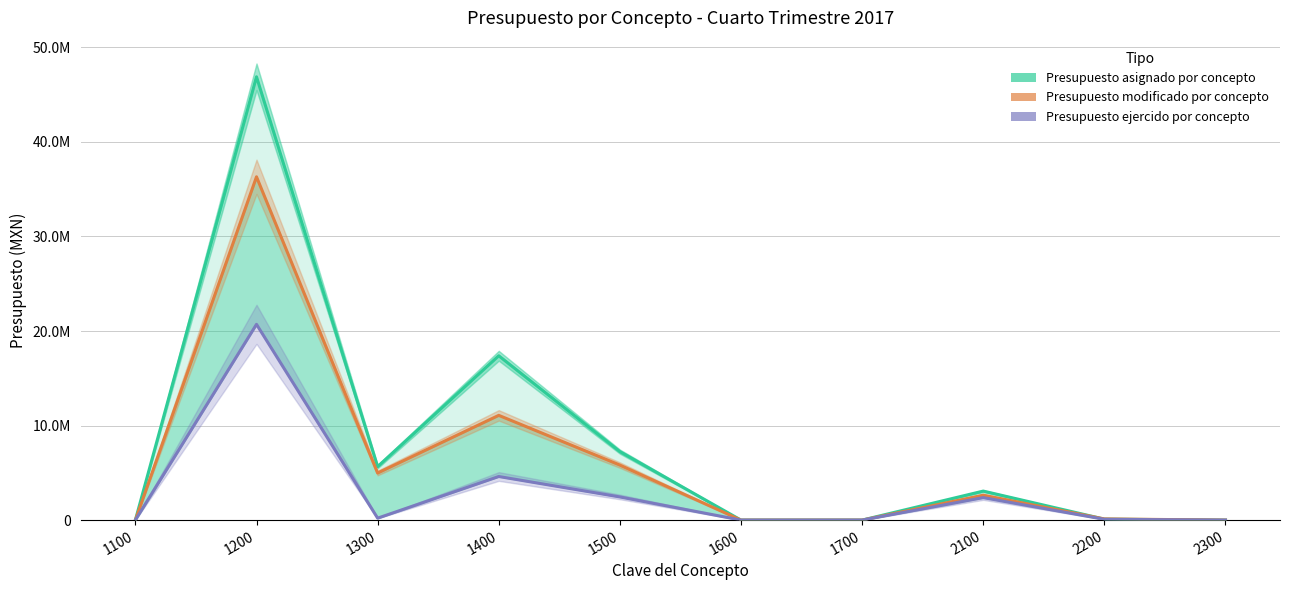

What is the difference between the maximum and minimum values in the Presupuesto modificado por concepto series?

36309920.8